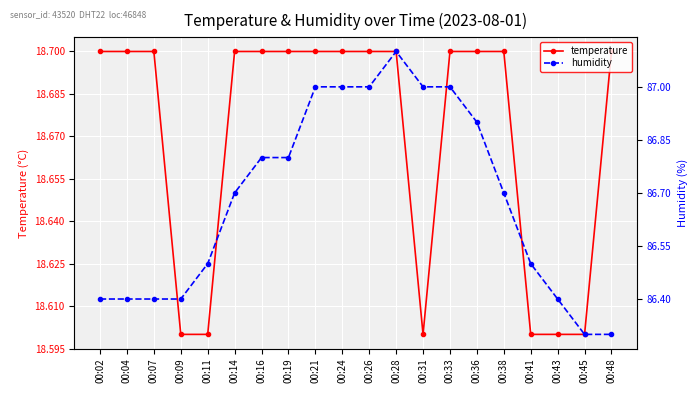

At which category does humidity reach its first local peak?

00:28